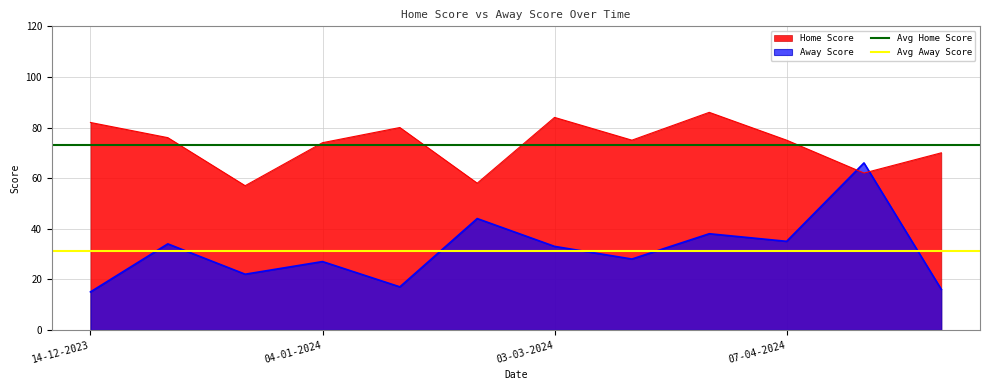

What is the lowest value of the Away Score series?

15